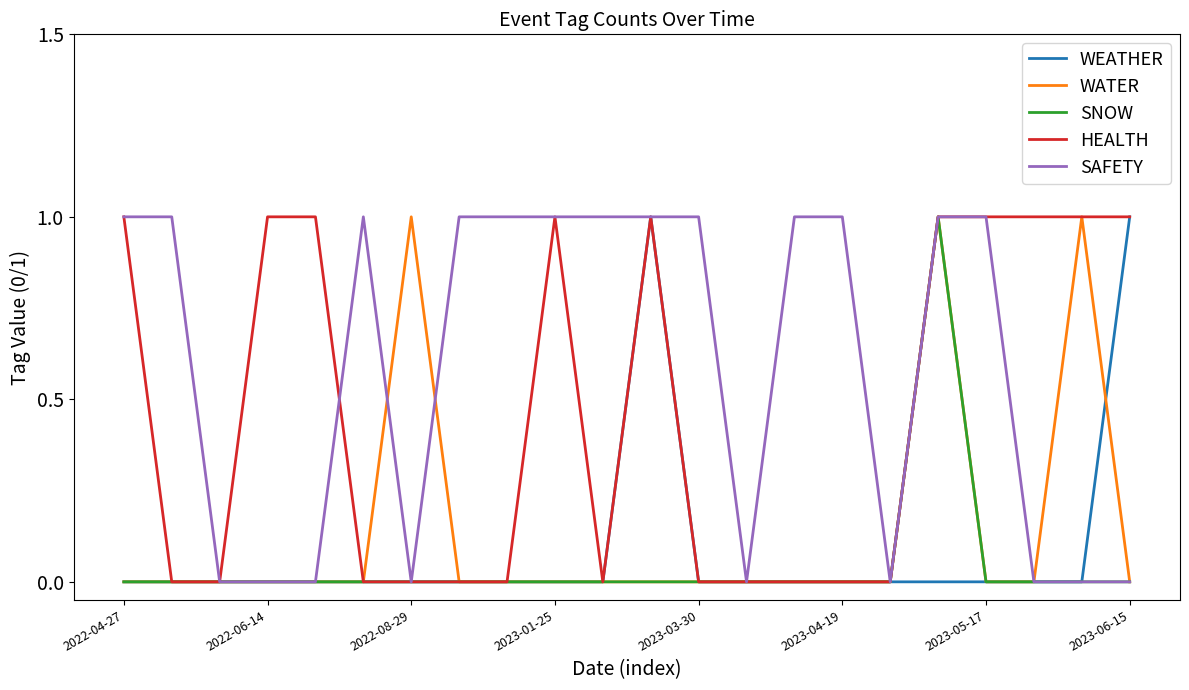

Which series has the largest total across all categories?

SAFETY